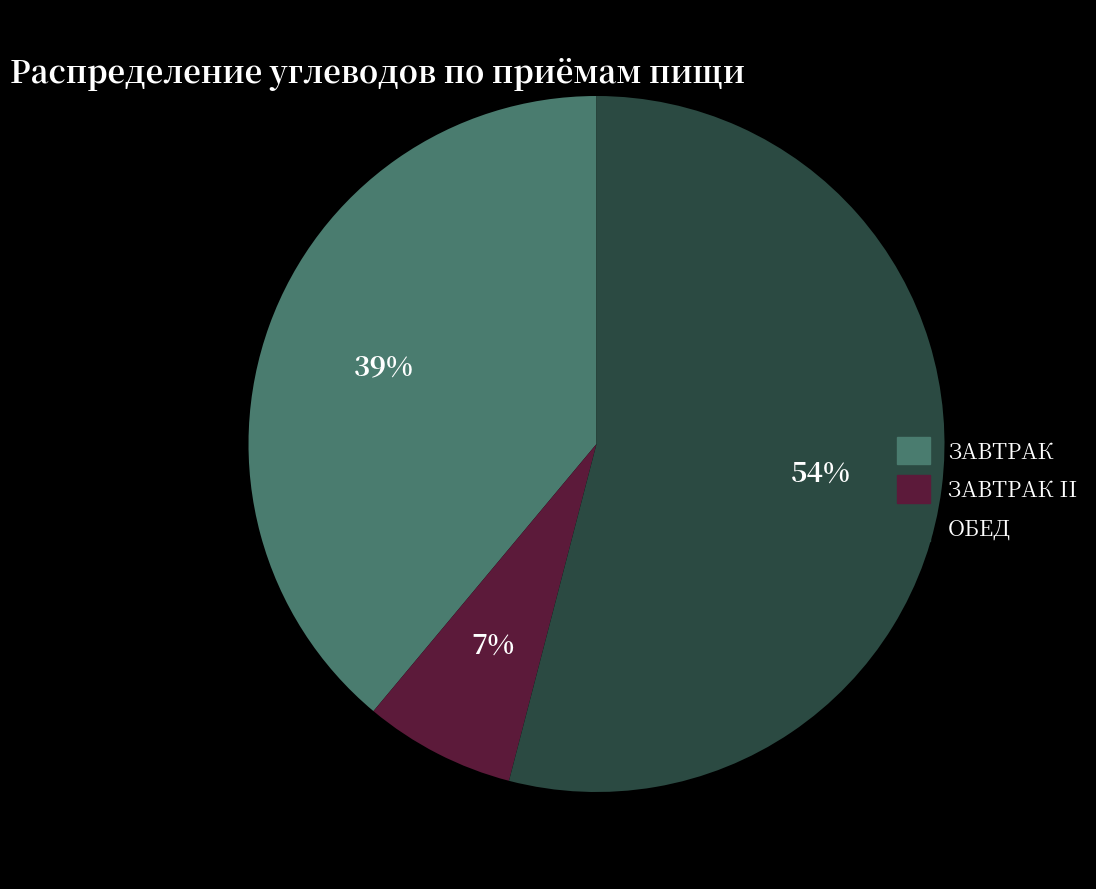

Does ЗАВТРАК II account for over 50% of the chart?

No